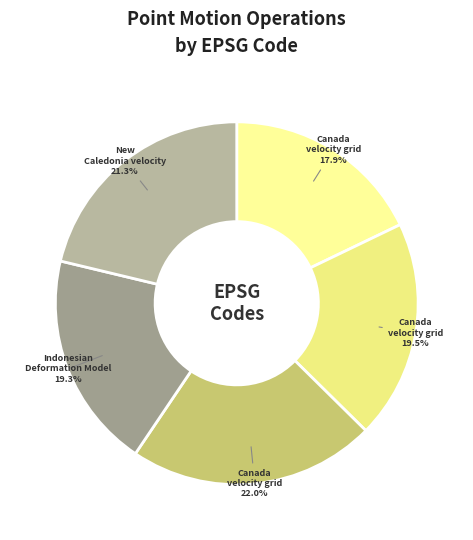

Rank the categories by value from highest to lowest.

Canada velocity grid v8, New Caledonia velocity model 2015, Canada velocity grid v7, Indonesian Deformation Model 2020, Canada velocity grid v6